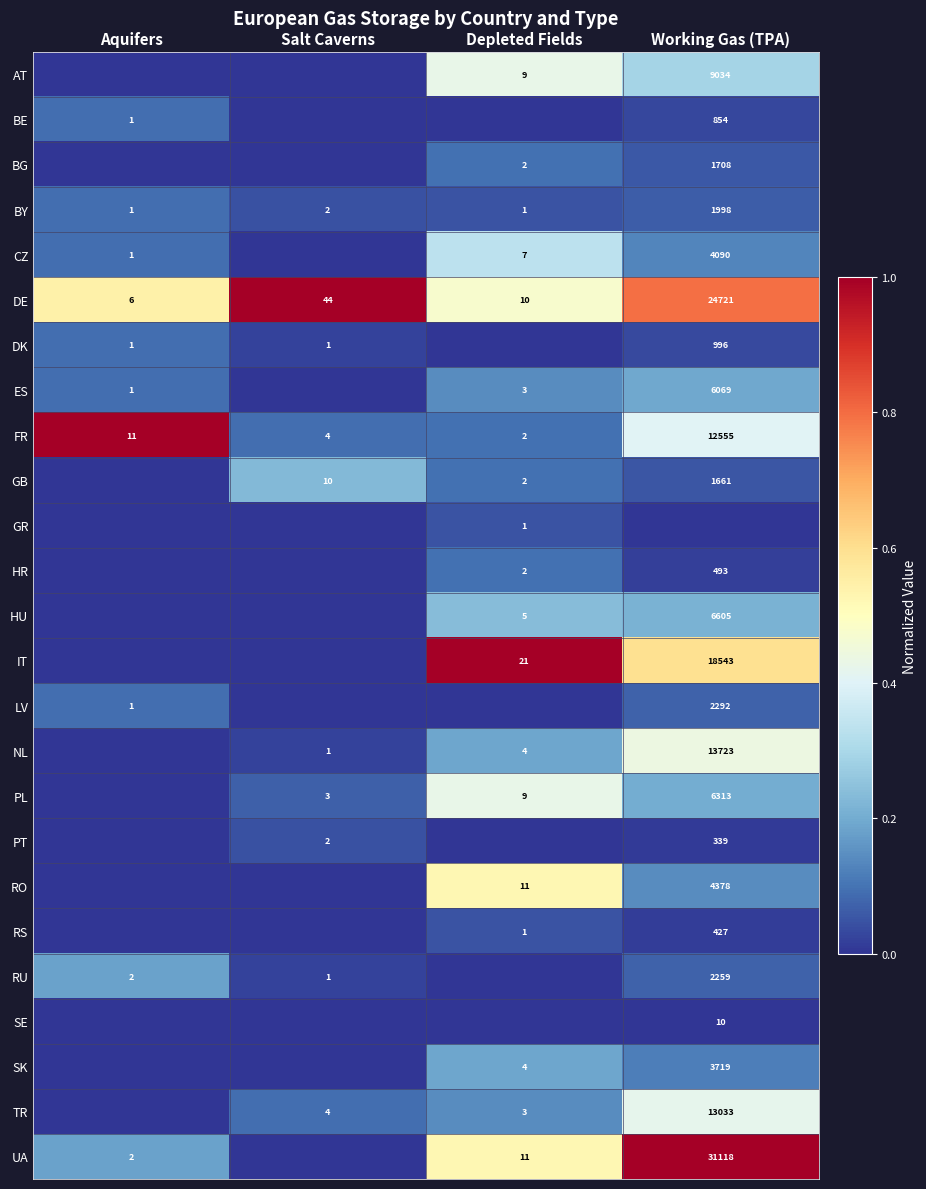

What is the maximum value shown in the chart?

1.0